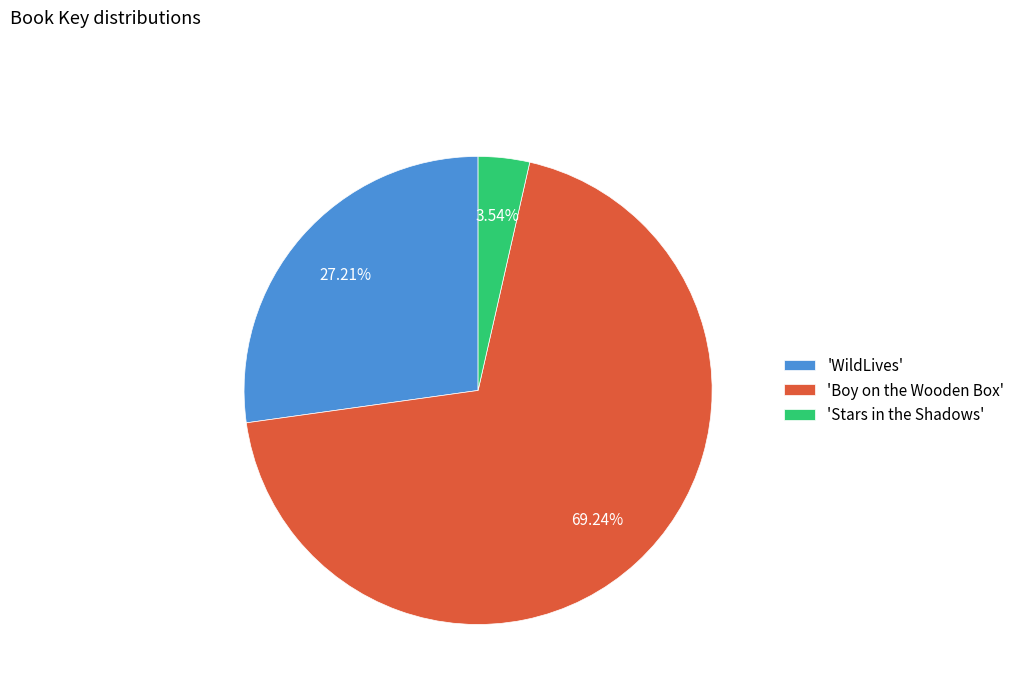

Between 'Boy on the Wooden Box' and 'Stars in the Shadows', which is larger?

'Boy on the Wooden Box'